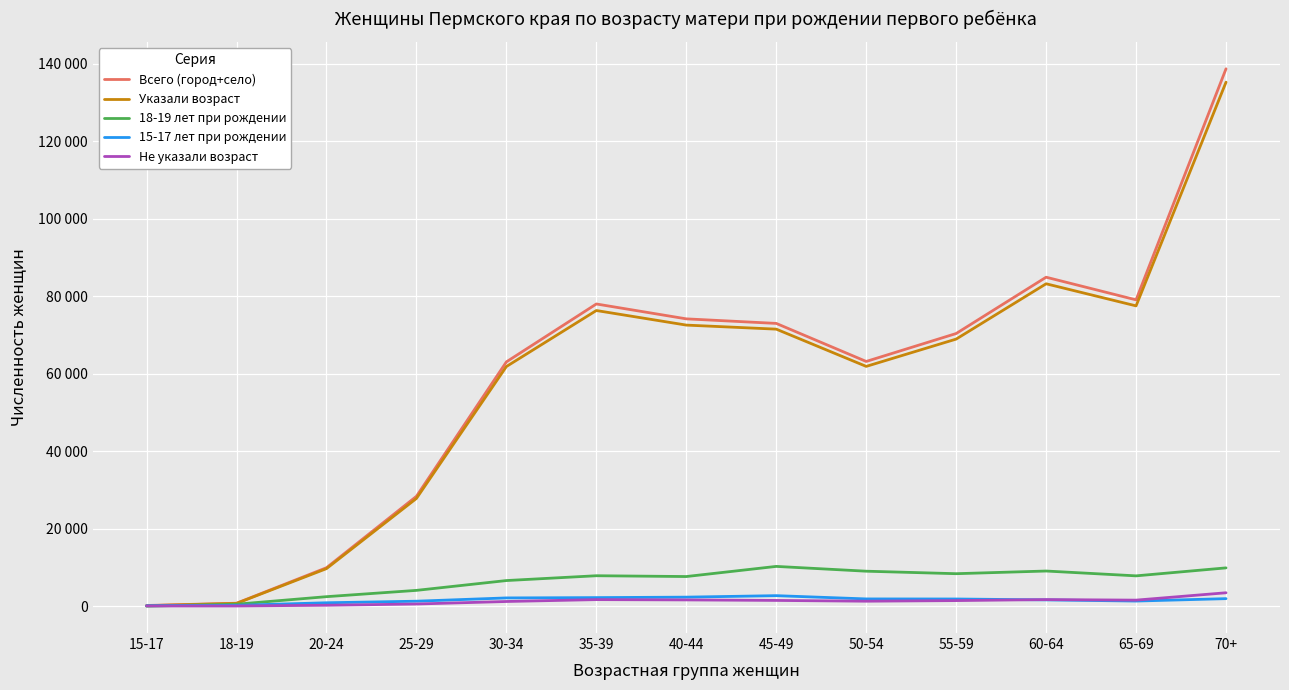

What are all the series names shown in the legend?

Всего (город+село), Указали возраст, 18-19 лет при рождении, 15-17 лет при рождении, Не указали возраст